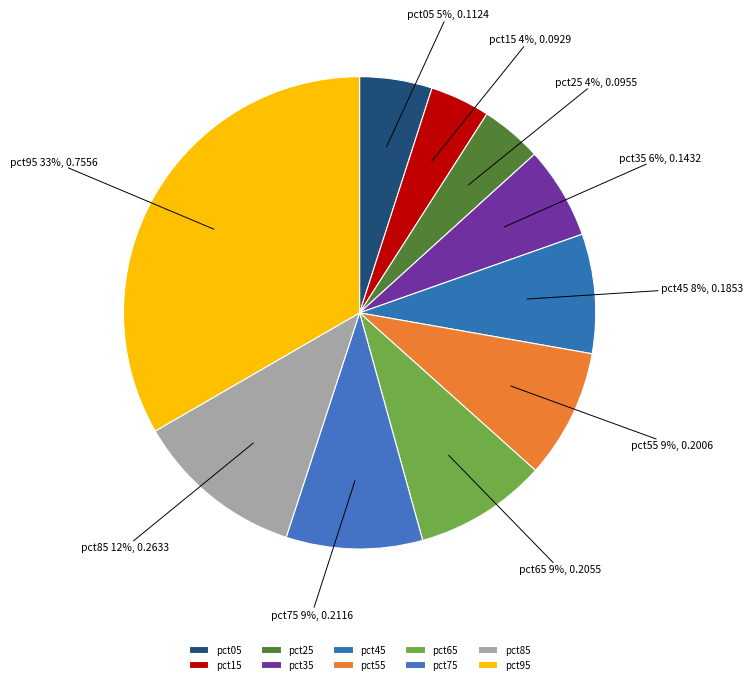

To the nearest percent, what is the combined percentage of pct45 and pct85?

20%